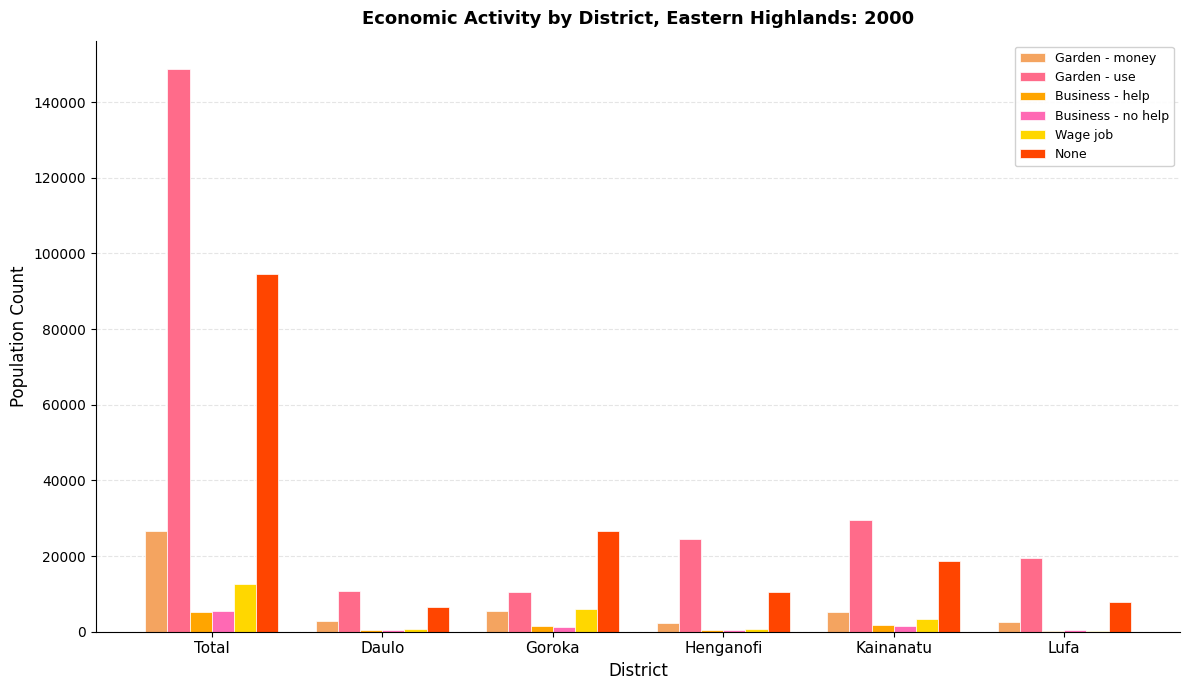

What is the sum of all Garden - use values?

243370